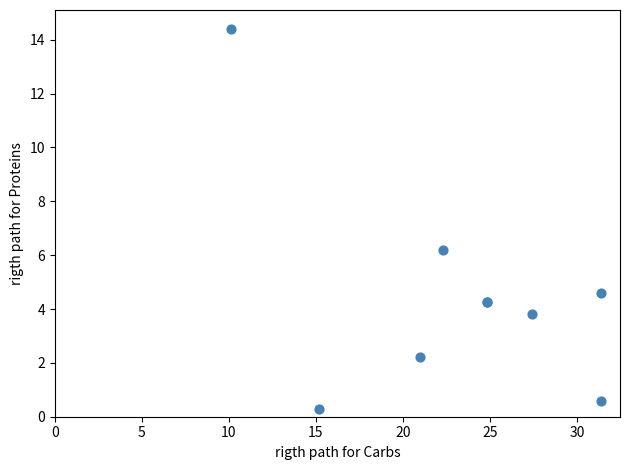

What Y value in the scatter plot is closest to 7?

6.2